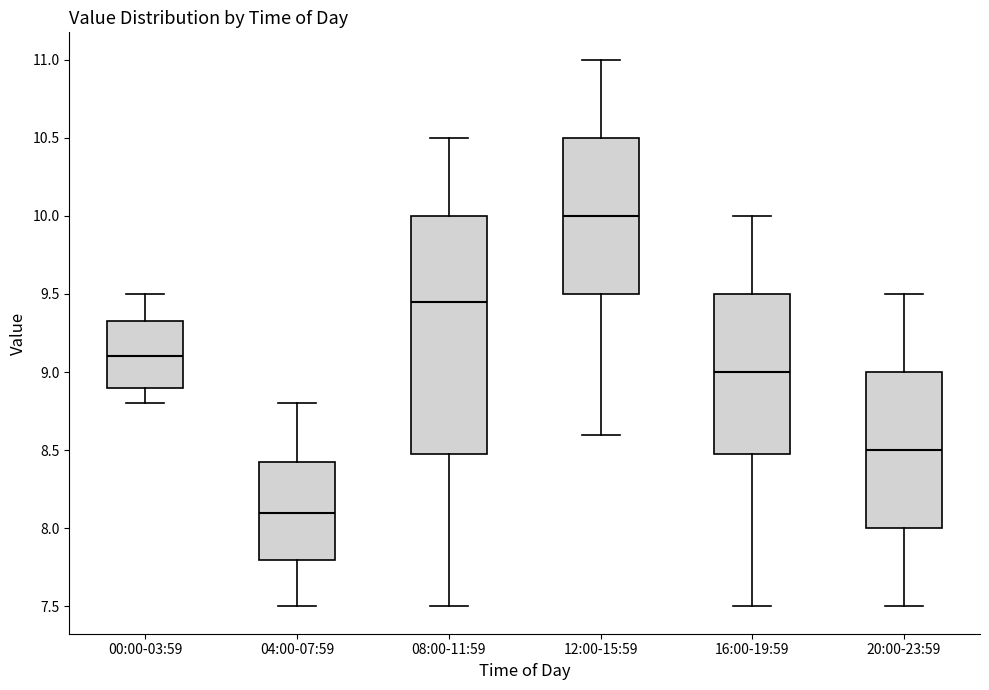

Reading left to right, transcribe this box plot: for each box, give where its median line is, the range the box spans, and where its two whiskers end, as read against the y-axis. The values are not printed on the chart, so give them approximately, as read against the axis.

00:00-03:59: median 9.10, box 8.90 to 9.35, whiskers 8.80 to 9.50
04:00-07:59: median 8.10, box 7.80 to 8.45, whiskers 7.50 to 8.80
08:00-11:59: median 9.45, box 8.50 to 10.00, whiskers 7.50 to 10.50
12:00-15:59: median 10.00, box 9.50 to 10.50, whiskers 8.60 to 11.00
16:00-19:59: median 9.00, box 8.50 to 9.50, whiskers 7.50 to 10.00
20:00-23:59: median 8.50, box 8.00 to 9.00, whiskers 7.50 to 9.50